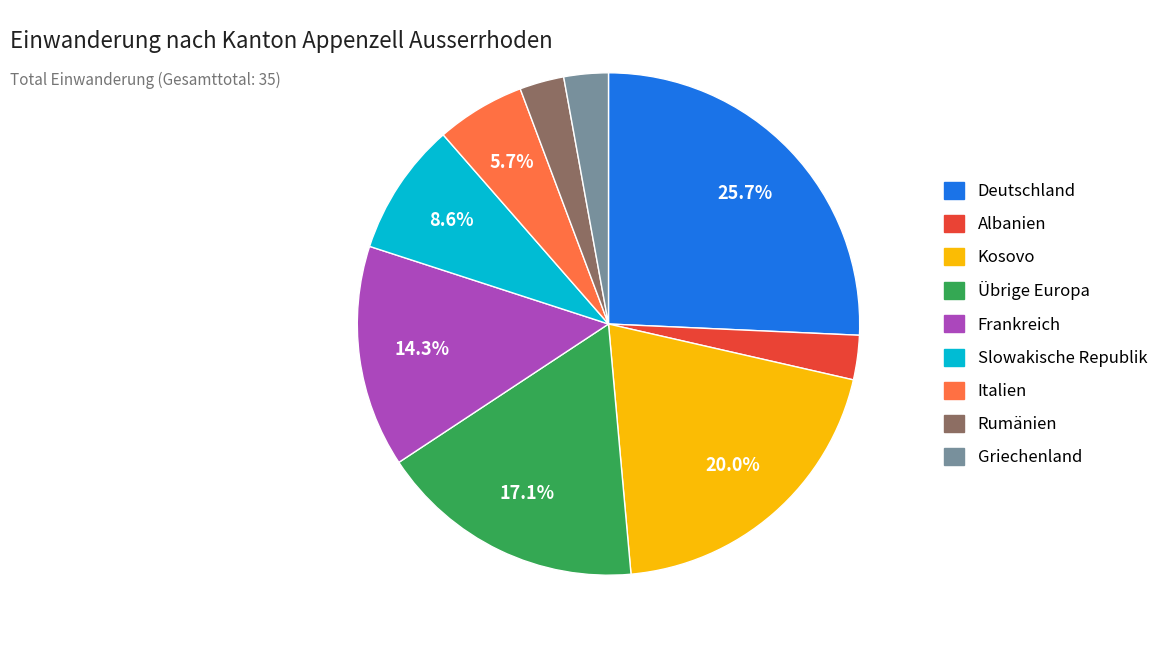

What is the ratio of the value at Frankreich to the value at Kosovo?

0.7